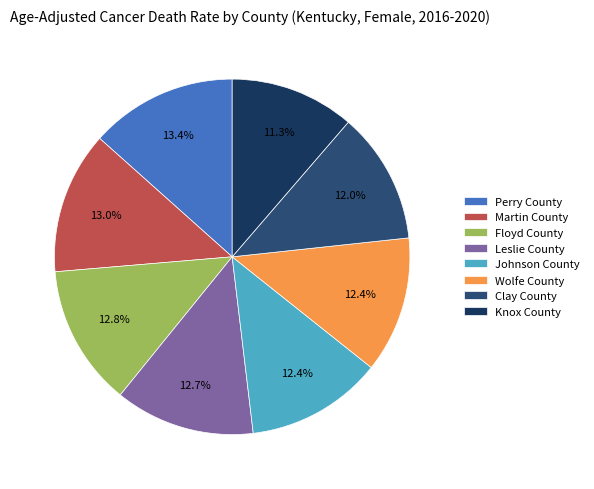

To the nearest percent, what is the difference between the Martin County and Clay County slice percentages?

1%